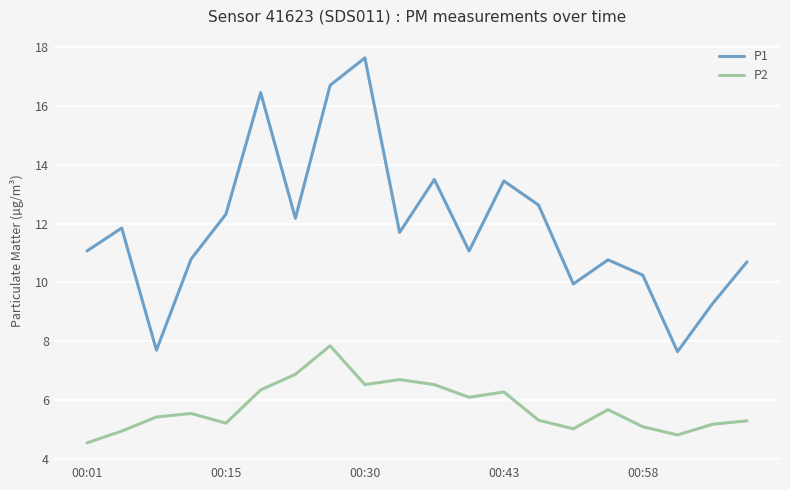

Rank the series by their average value, from lowest to highest.

P2, P1